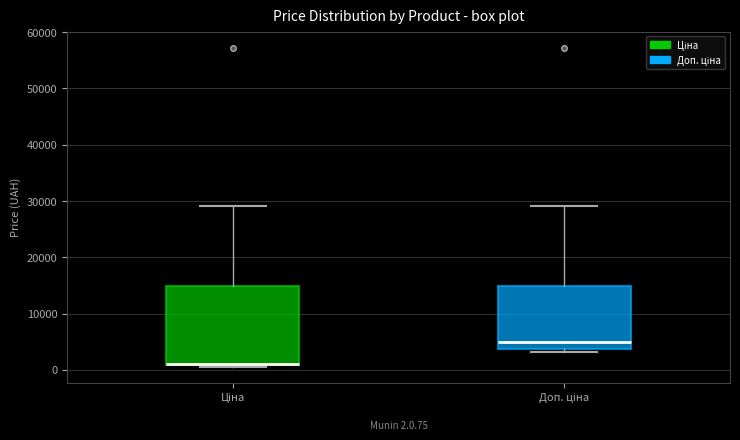

Comparing the boxes themselves (not the whiskers), which one is the tallest?

Ціна